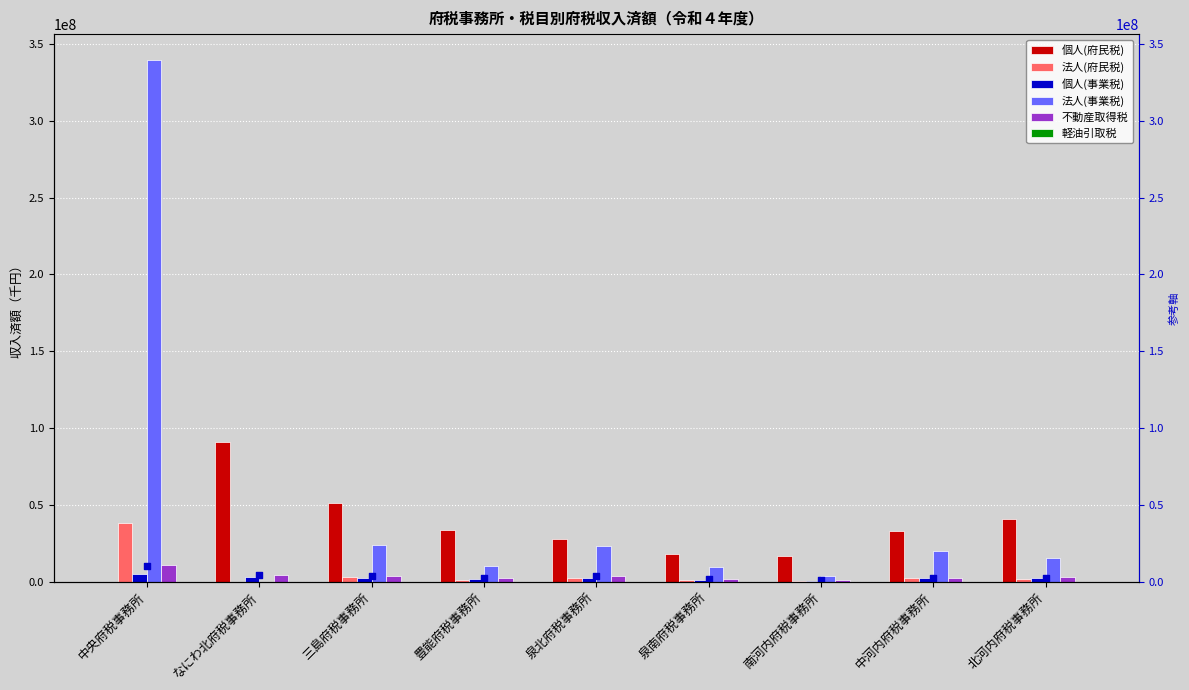

Which series has the largest Y range (max minus min)?

法人(事業税)